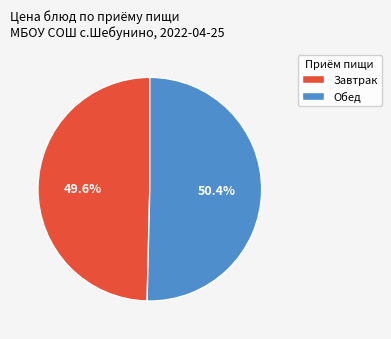

Is there any slice that represents more than half of the pie?

Yes